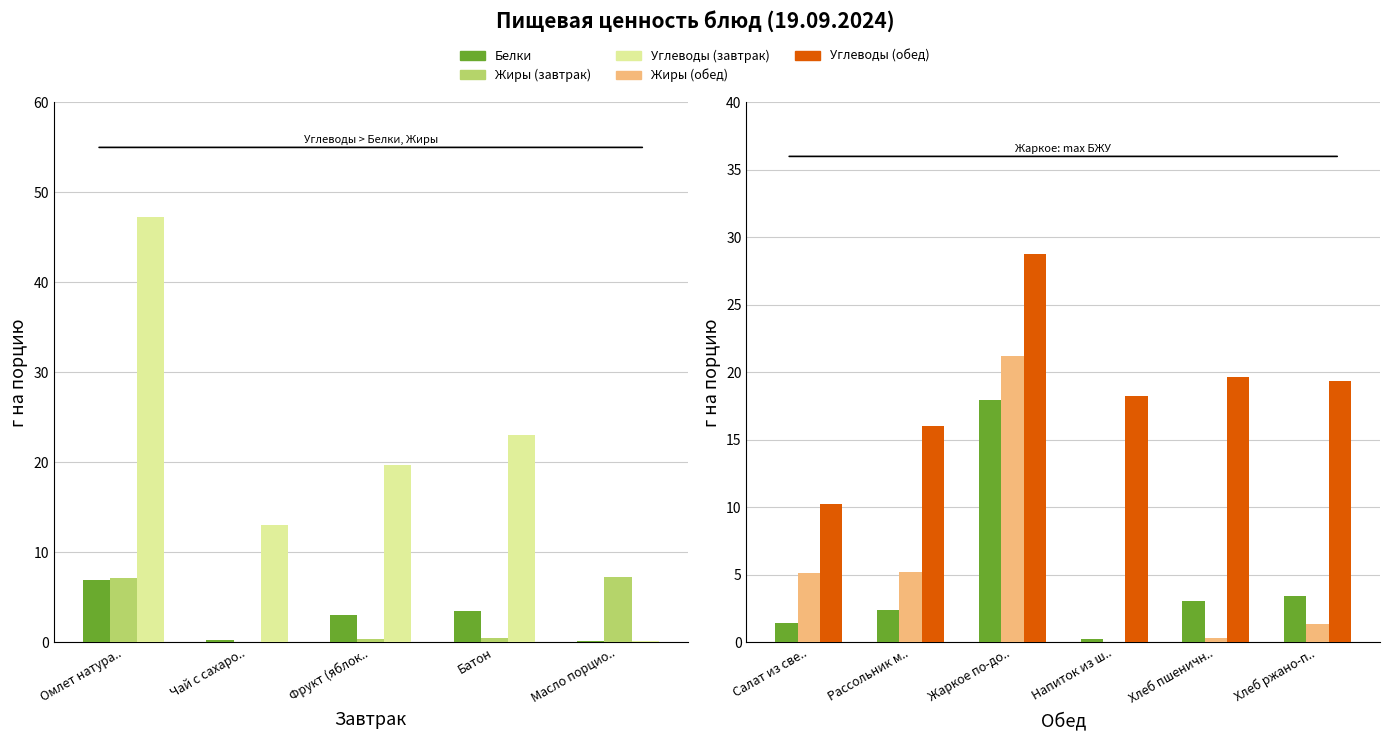

At how many categories does at least one series exceed 10?

6